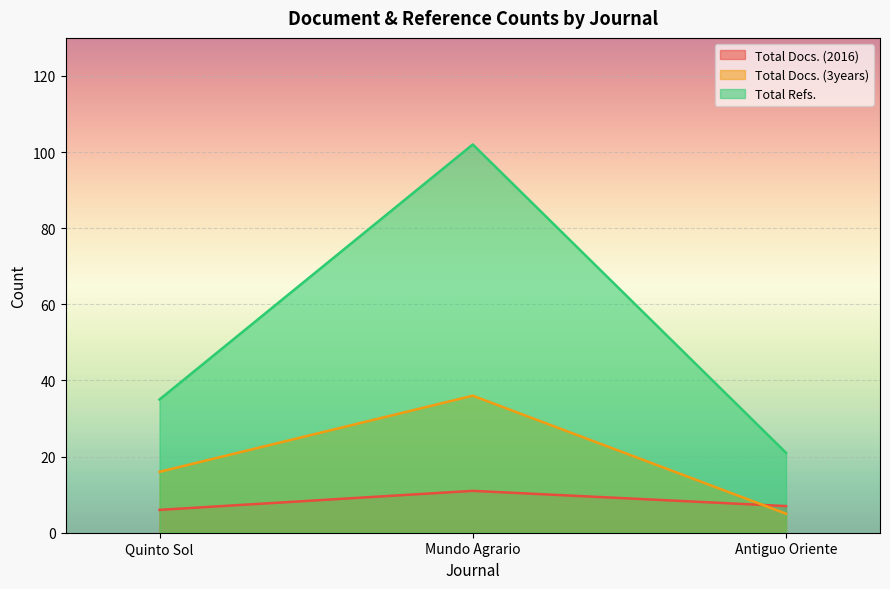

Is the value of Total Refs. at Antiguo Oriente greater than the value of Total Docs. (2016) at Mundo Agrario?

Yes